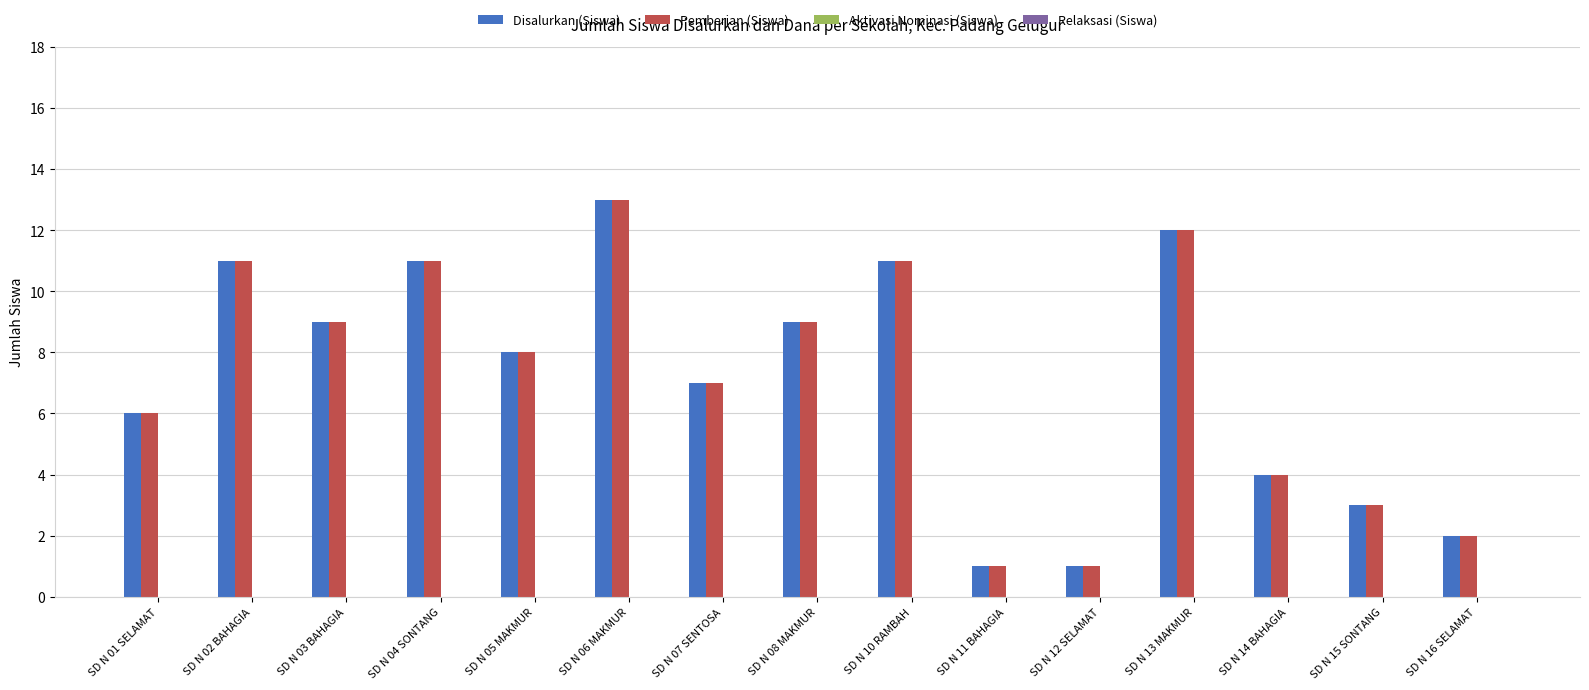

Reading left to right, transcribe all the data shown in this chart.

Disalurkan (Siswa): 6	11	9	11	8	13	7	9	11	1	1	12	4	3	2
Pemberian (Siswa): 6	11	9	11	8	13	7	9	11	1	1	12	4	3	2